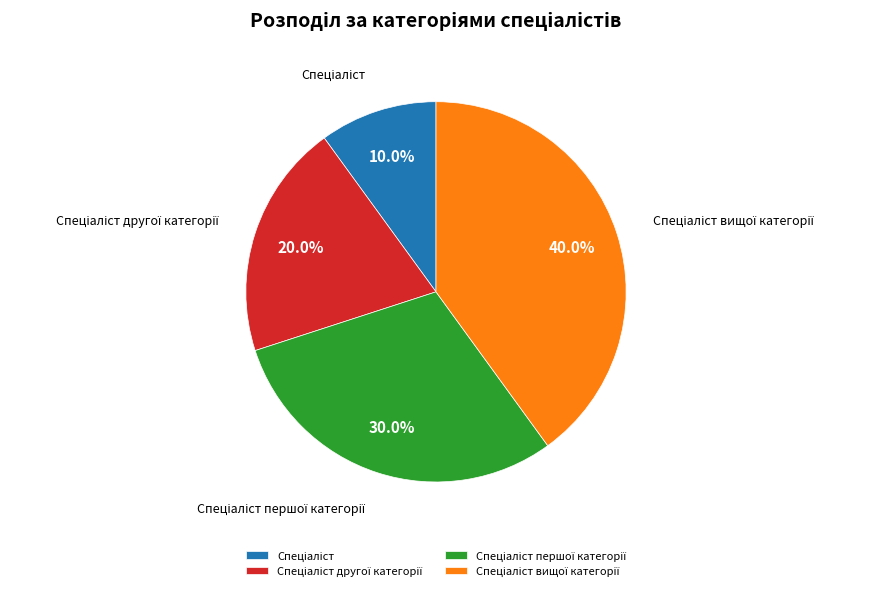

Does any single category account for the majority?

No